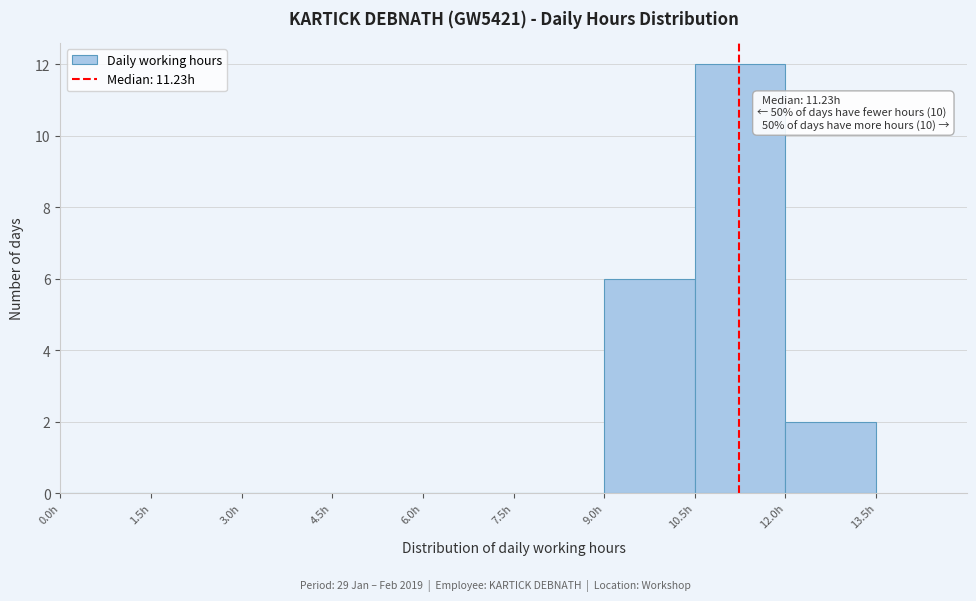

Which range on the x-axis has the tallest bar?

10.5 to 12.0